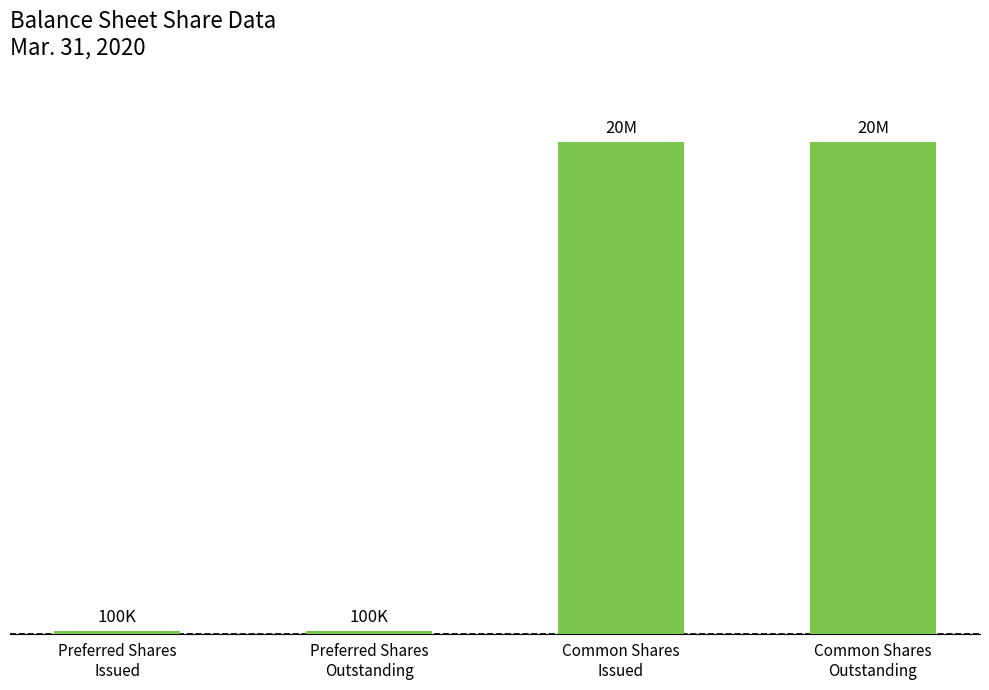

What position from the left is Common Shares
Issued?

3